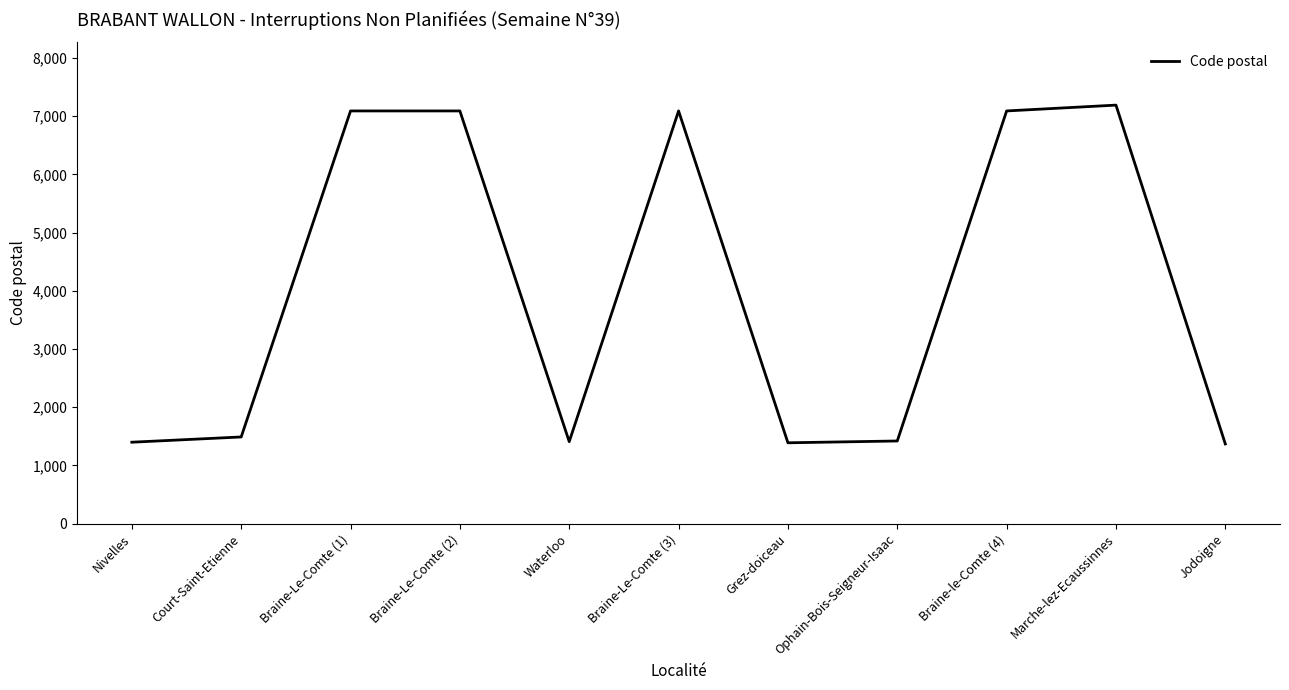

Is this an area chart (filled region under the line)?

No